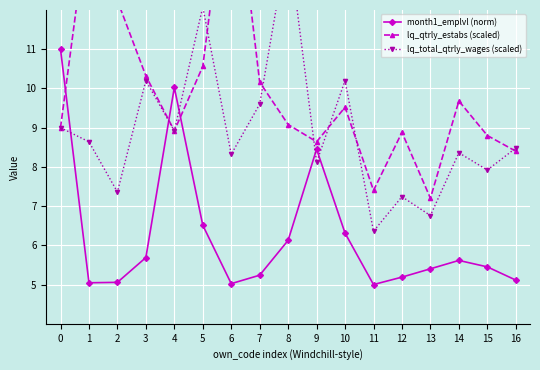

In month1_emplvl (norm), how many points are higher than both neighbors (excluding endpoints)?

3